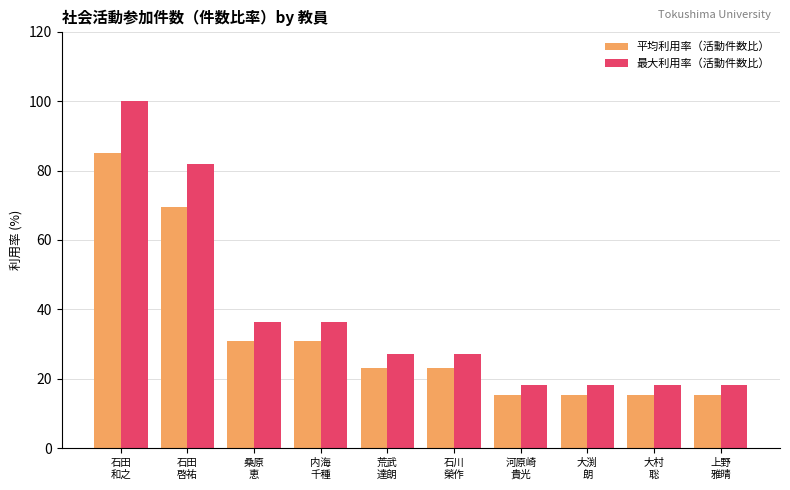

The value of 最大利用率（活動件数比） at 石田
啓祐 is 138.1. True or false?

False